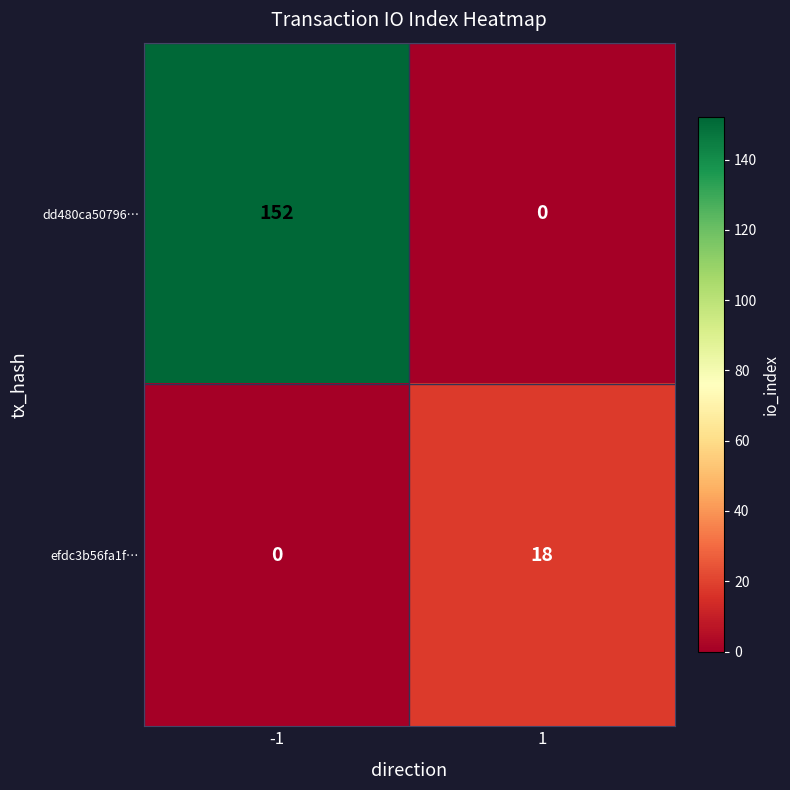

How many categories are shown in the chart?

2